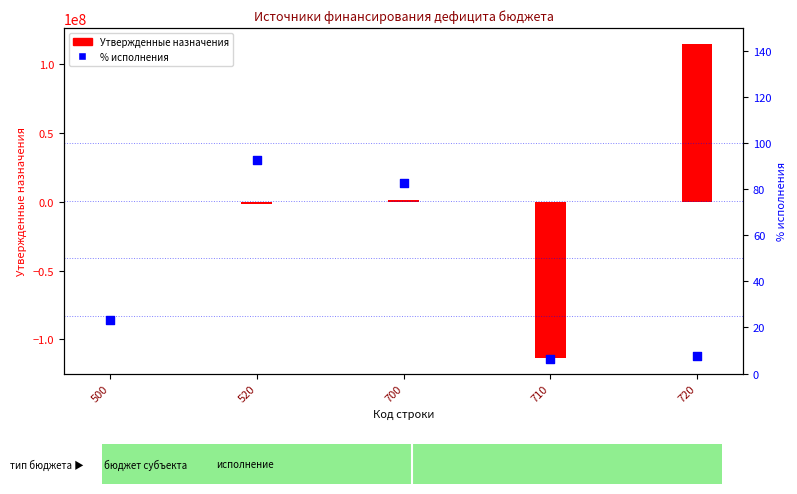

Which series has the largest total across all categories?

Утвержденные назначения